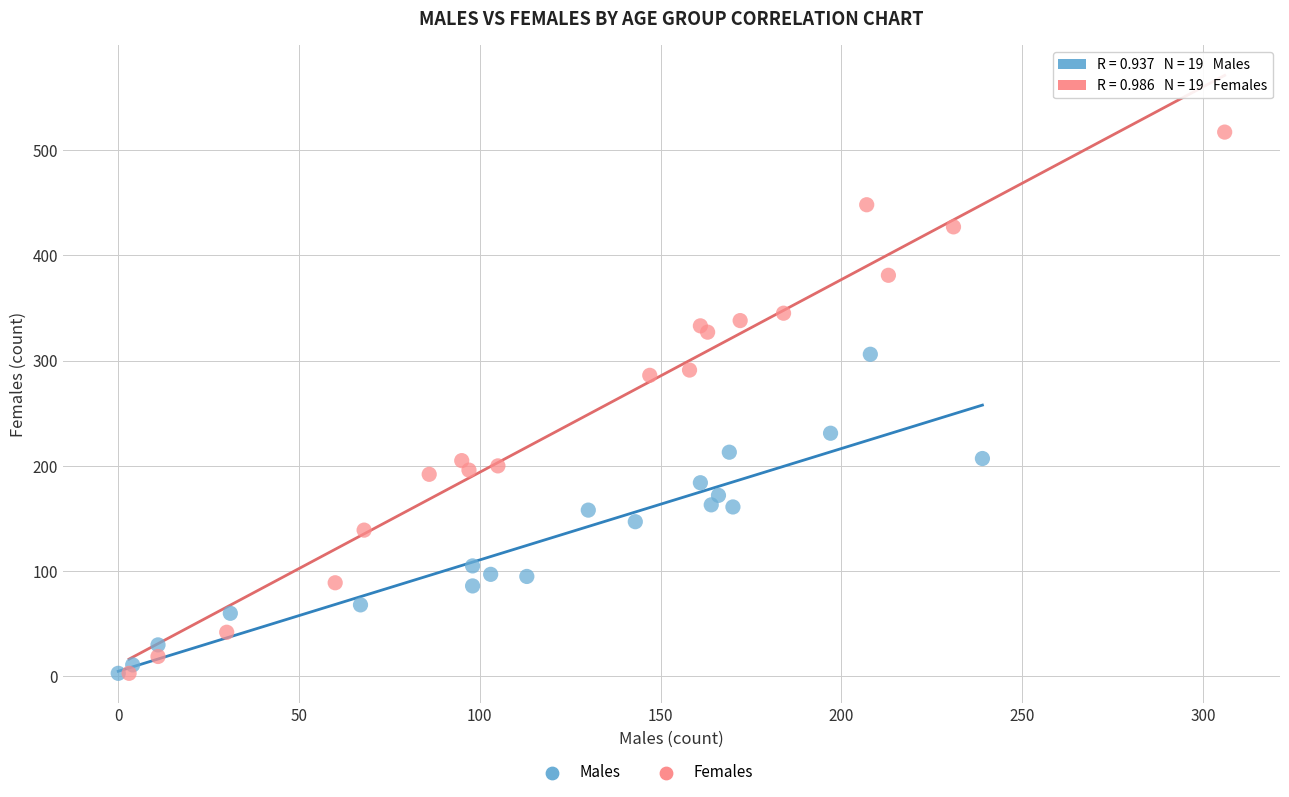

Which series reaches the maximum Y coordinate?

Females